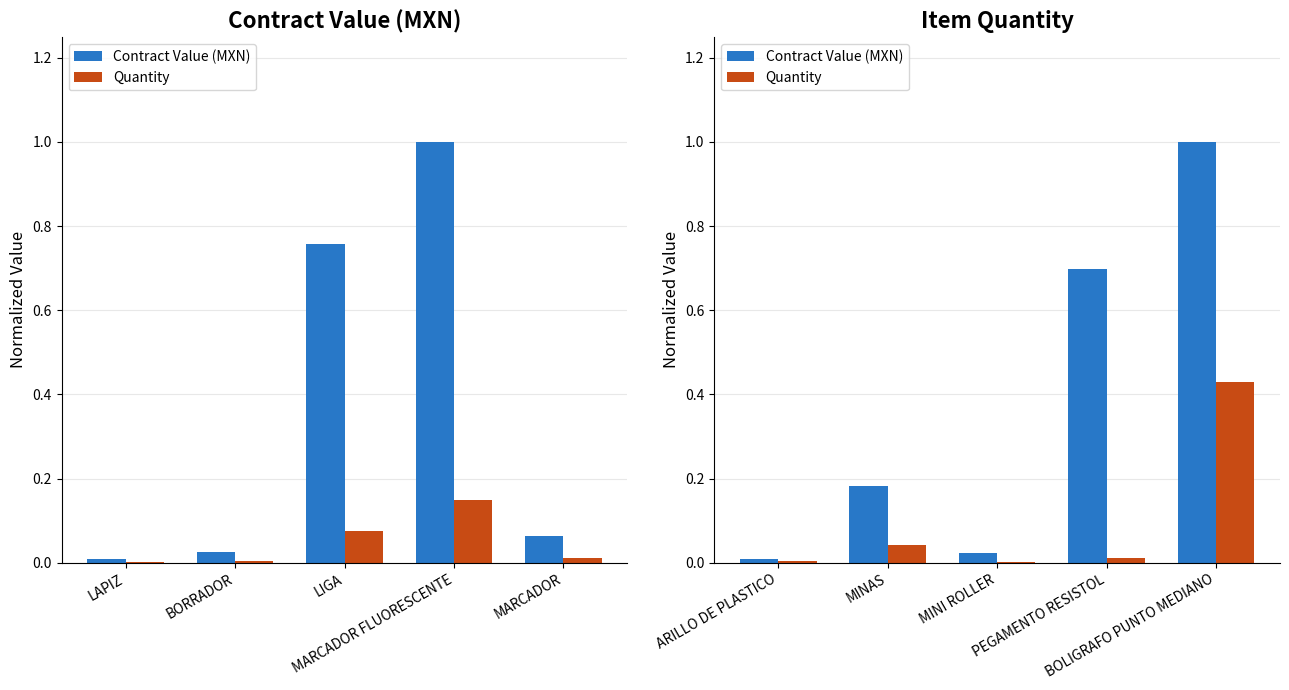

Reading left to right, extract all data points from this chart.

Contract Value (MXN): 0.0	0.2	0.0	0.7	1.0
Quantity: 0.0	0.0	0.0	0.0	0.4